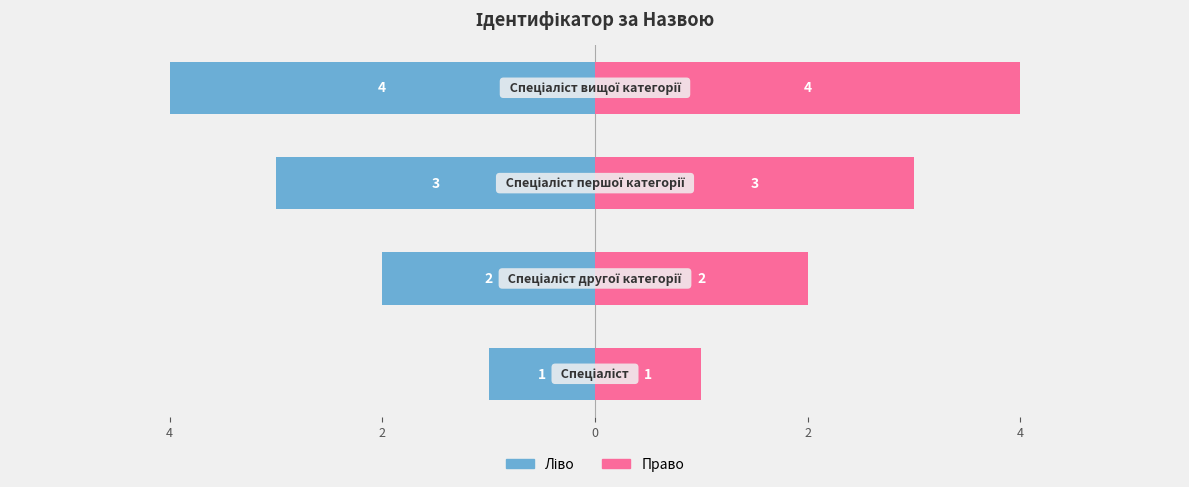

Reading right to left, extract all data points from this chart.

Ідентифікатор (ліво): -4	-3	-2	-1
Ідентифікатор (право): 4	3	2	1